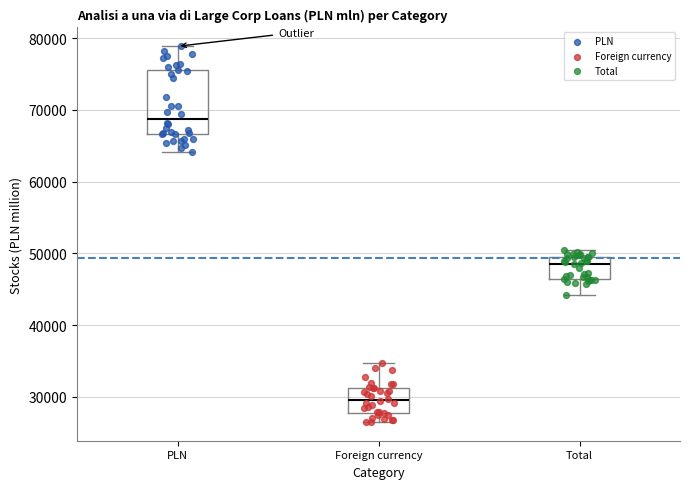

Which box's median line is the lowest?

Foreign currency